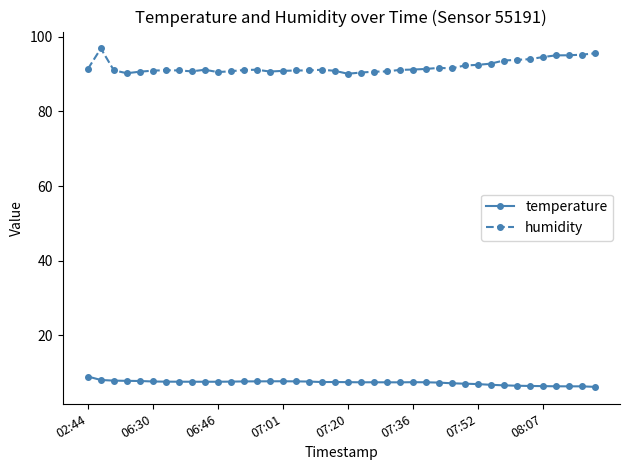

How many categories are shown in the chart?

40